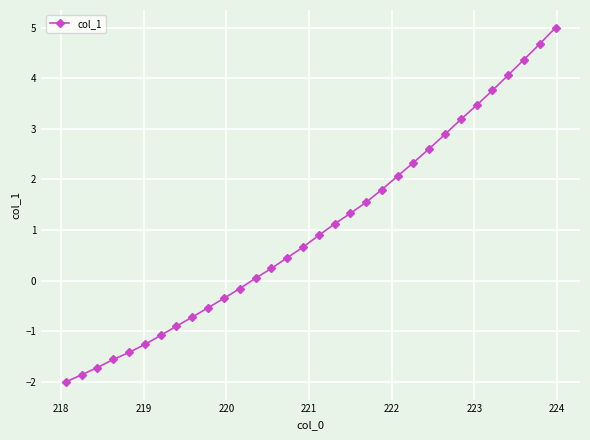

What is the maximum value shown in the chart?

5.0